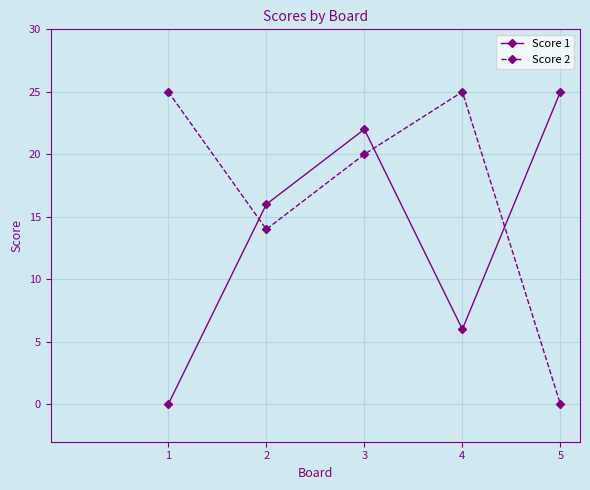

Reading left to right, list all the values displayed in this chart.

Score 1: 0	16	22	6	25
Score 2: 25	14	20	25	0